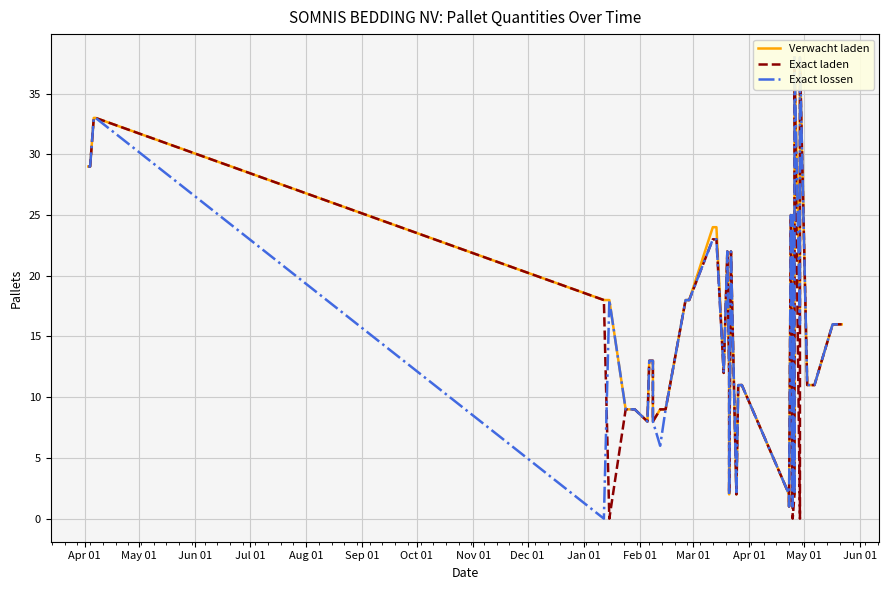

What is the difference between the maximum and minimum values in the Exact lossen series?

38